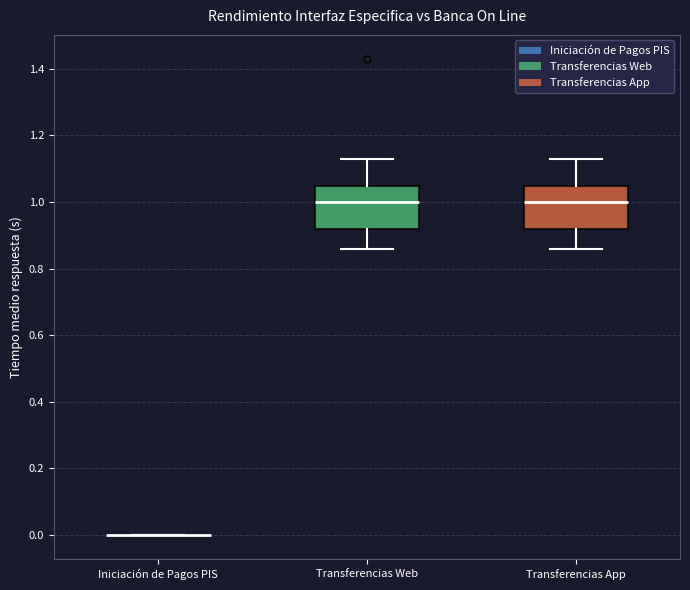

Reading left to right, read every box against the y-axis: the position of its median line, the range the box covers, and the ends of its whiskers. The values are not printed on the chart, so give them approximately, as read against the axis.

Iniciación de Pagos PIS: box collapsed to a line at 0.00, whiskers 0.00 to 0.00
Transferencias Web: median 1.00, box 0.92 to 1.04, whiskers 0.86 to 1.14
Transferencias App: median 1.00, box 0.92 to 1.04, whiskers 0.86 to 1.14